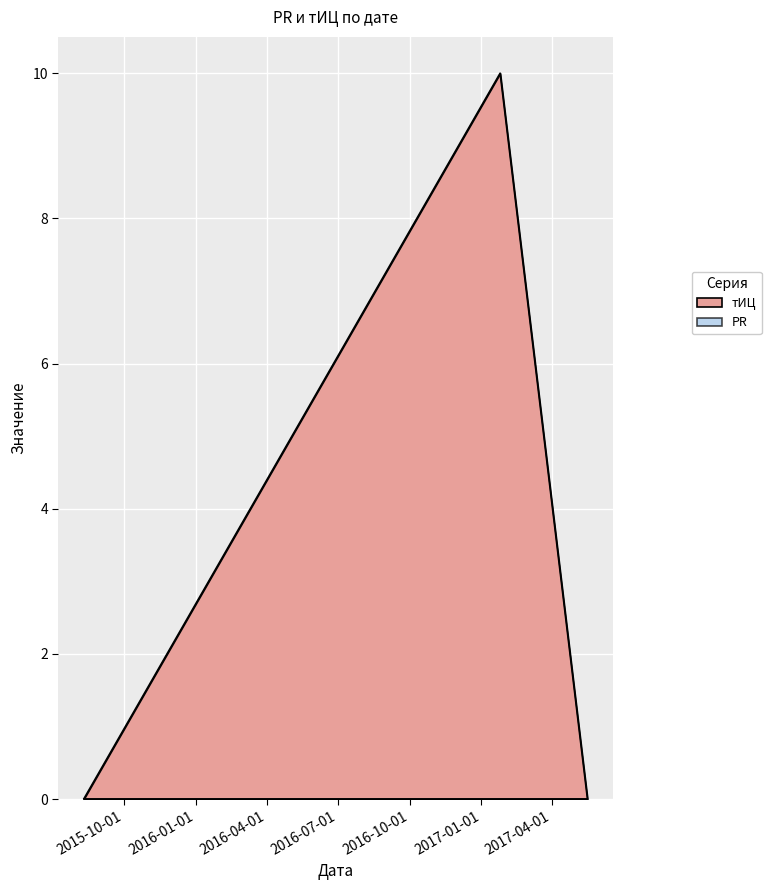

What is the label of the 2nd point from the right?

2017-01-25